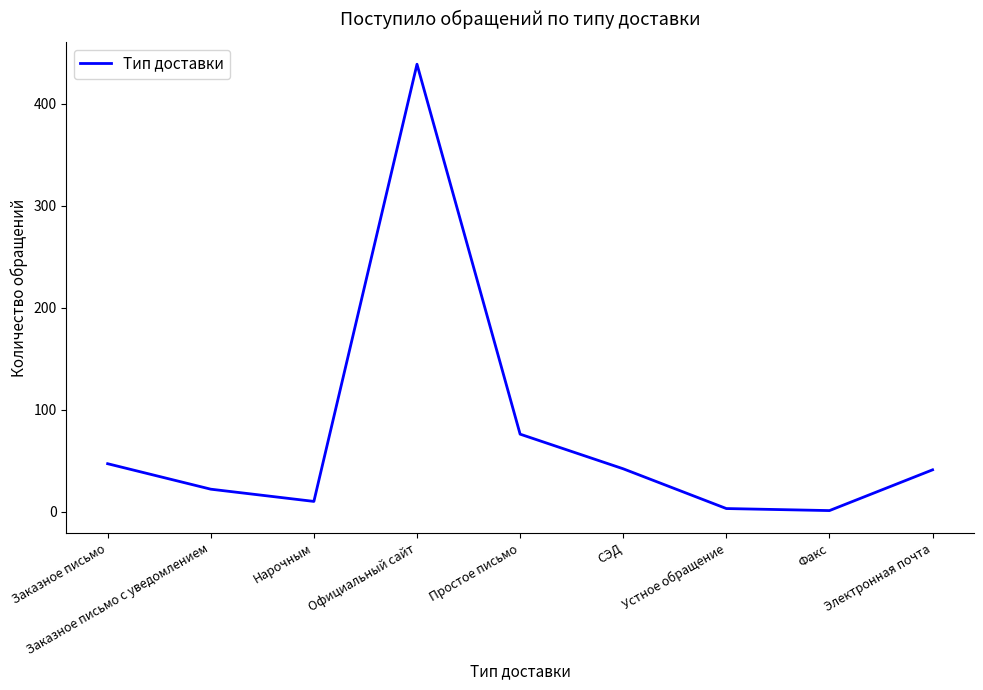

What is the change in value from Заказное письмо с уведомлением to Нарочным?

-12